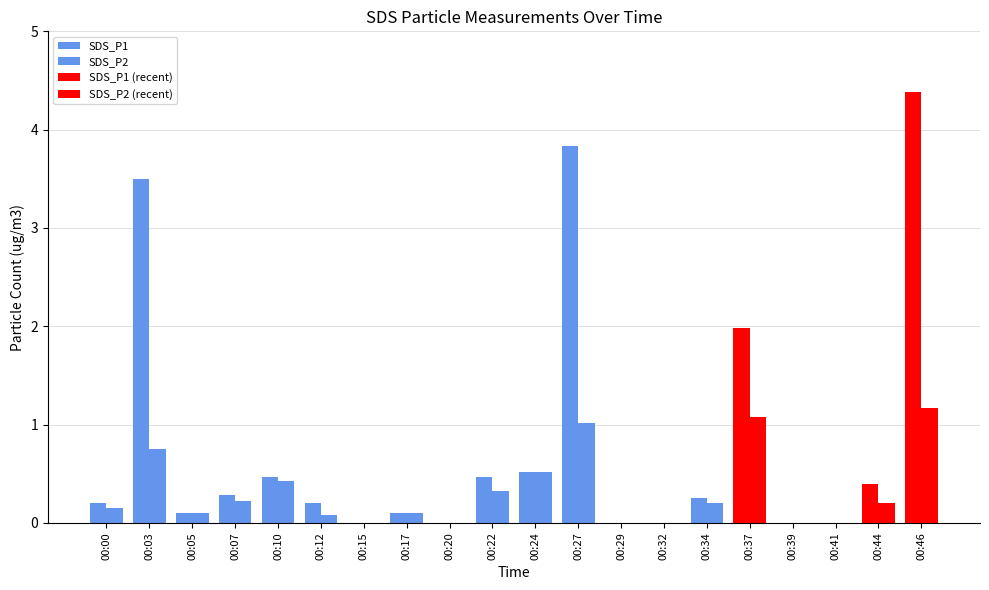

Count the number of data series in this chart.

2